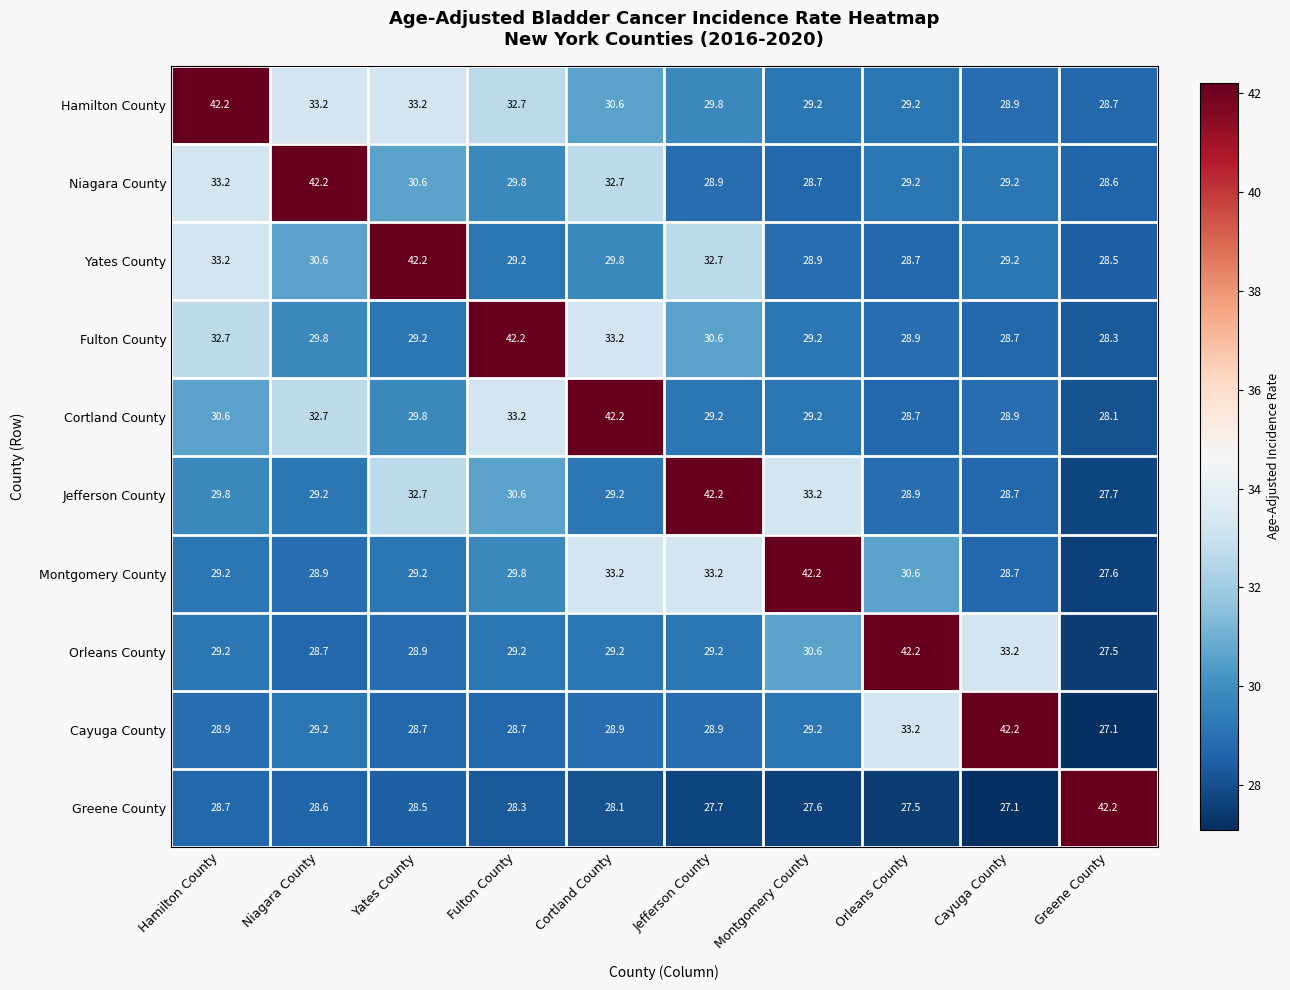

What is the minimum value for Montgomery County?

27.6